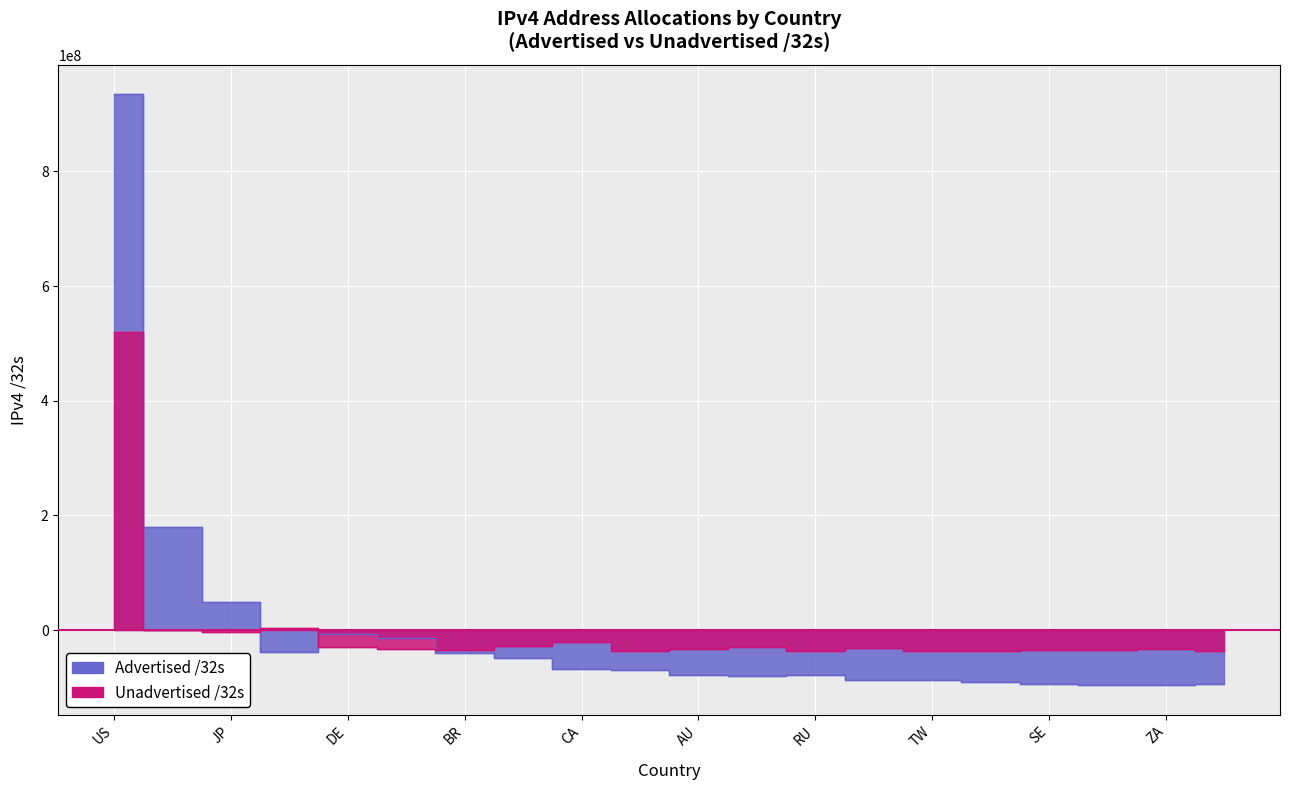

What is the difference between the maximum and minimum values in the Unadvertised /32s series?

557532096.0